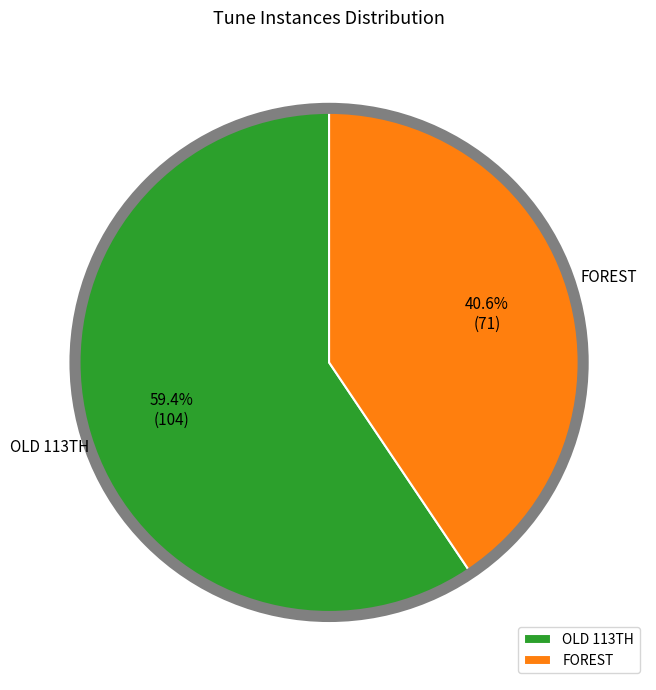

Which category has the smallest portion of the pie?

FOREST